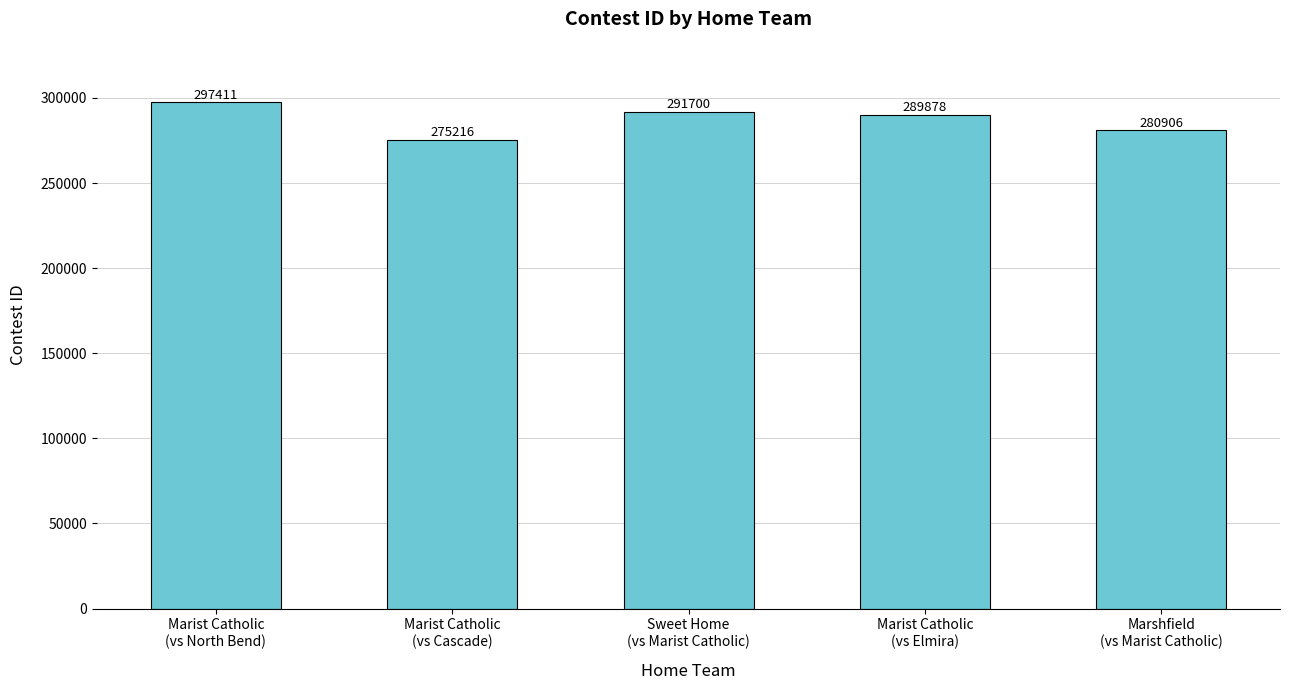

Where does the data first go above 289878?

Marist Catholic
(vs North Bend)